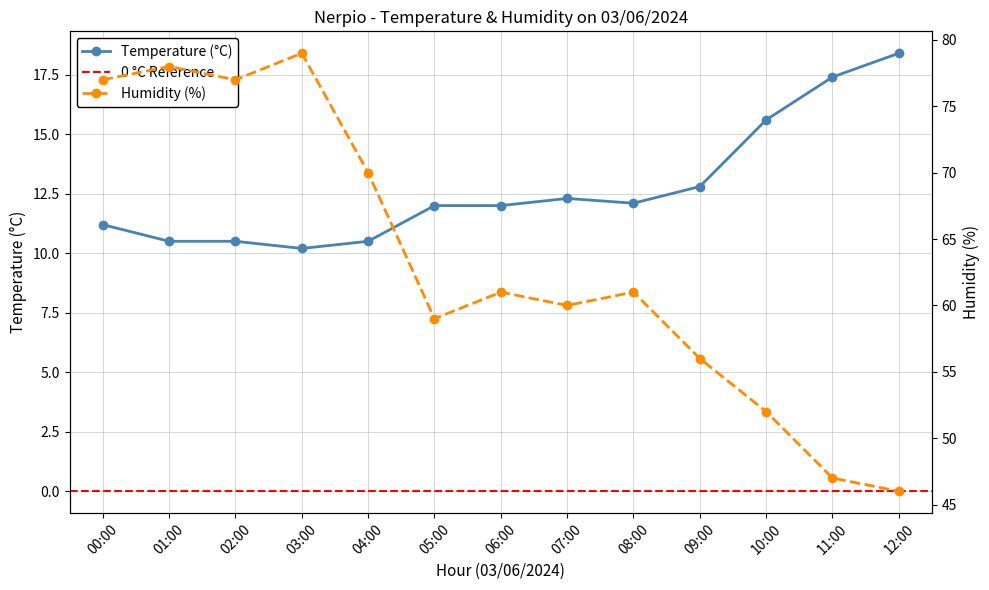

What value does the Humidity (%) series have at 10:00?

52.0